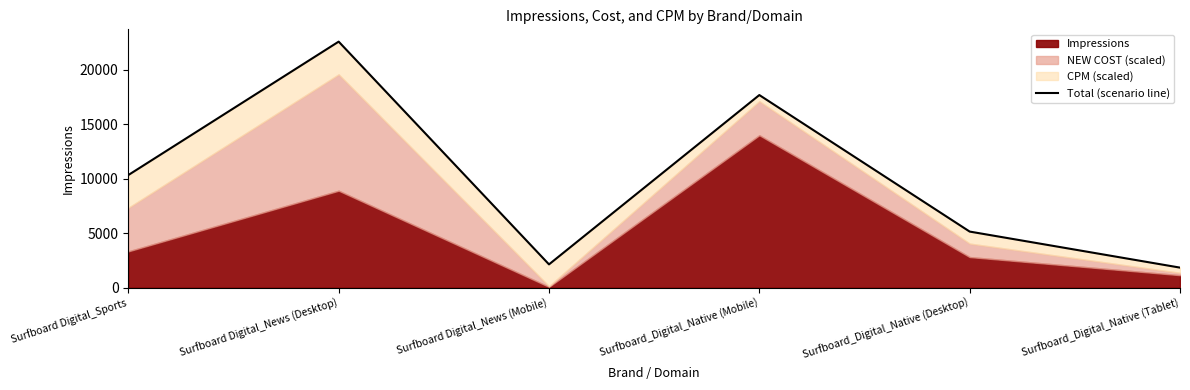

List the labels in order of value, smallest first.

Surfboard_Digital_Native (Tablet), Surfboard Digital_News (Mobile), Surfboard_Digital_Native (Desktop), Surfboard Digital_Sports, Surfboard_Digital_Native (Mobile), Surfboard Digital_News (Desktop)